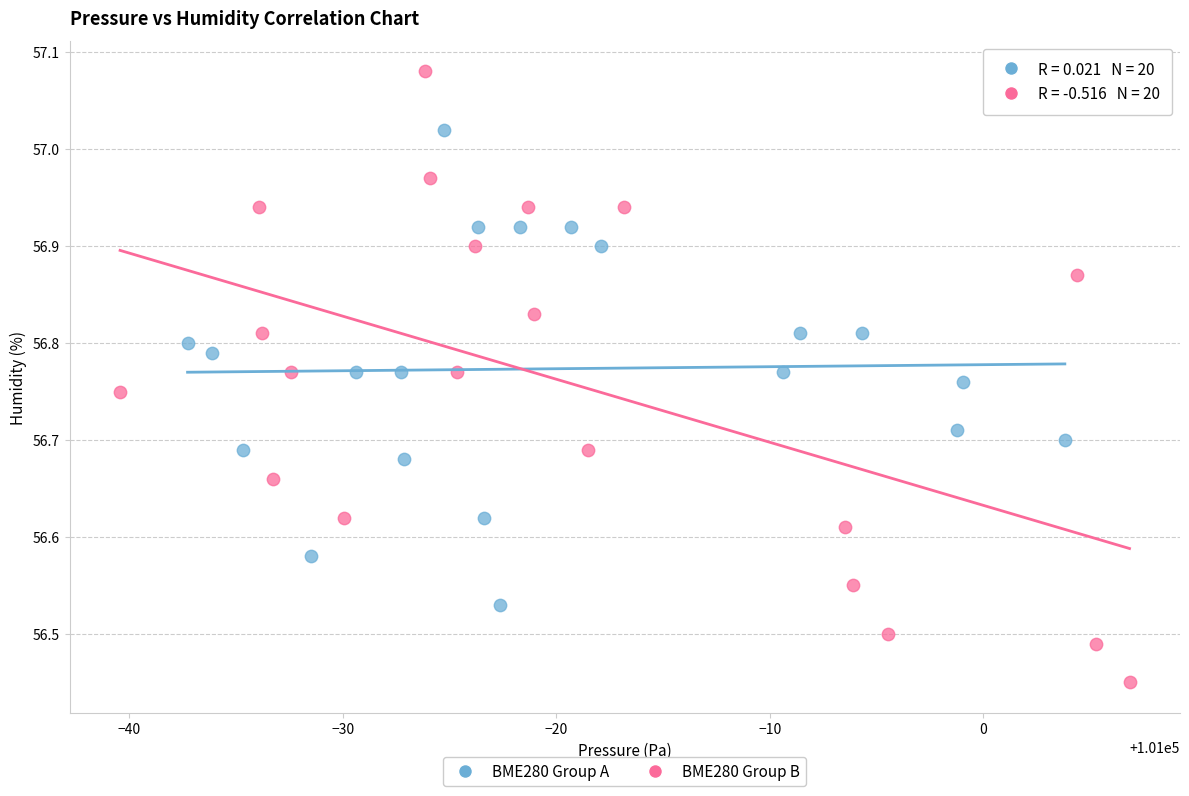

Which series contains the highest Y value?

BME280 Group B